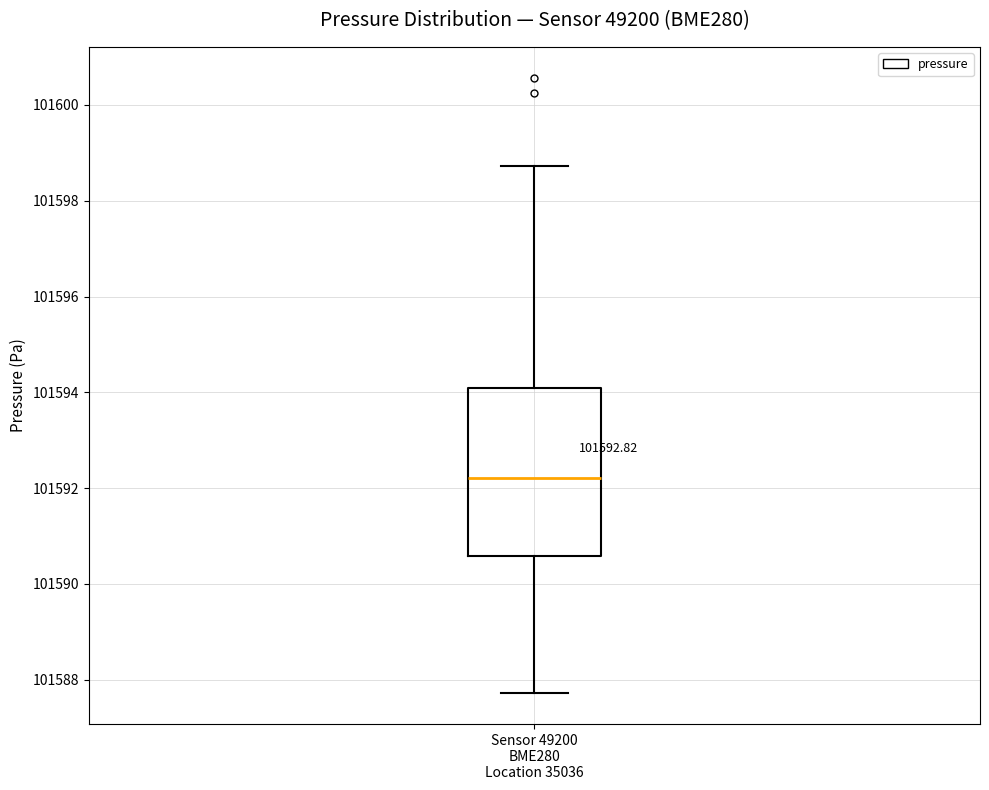

Where is the lower edge of the box for Sensor 49200 BME280 Location 35036 on the y-axis? The values are not printed on the chart, so give them approximately, as read against the axis.

101590.6